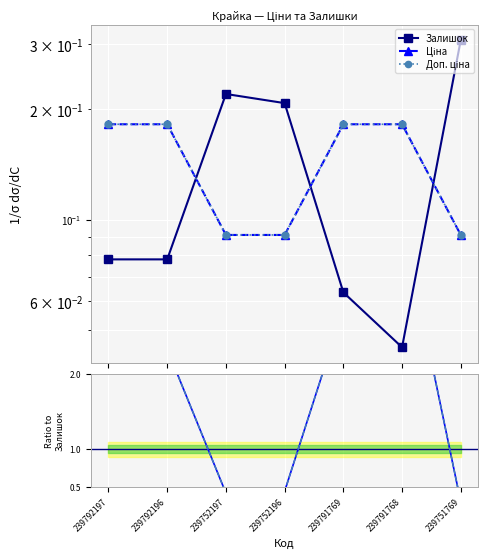

How many values in the Ціна / Залишок series are below 2?

3